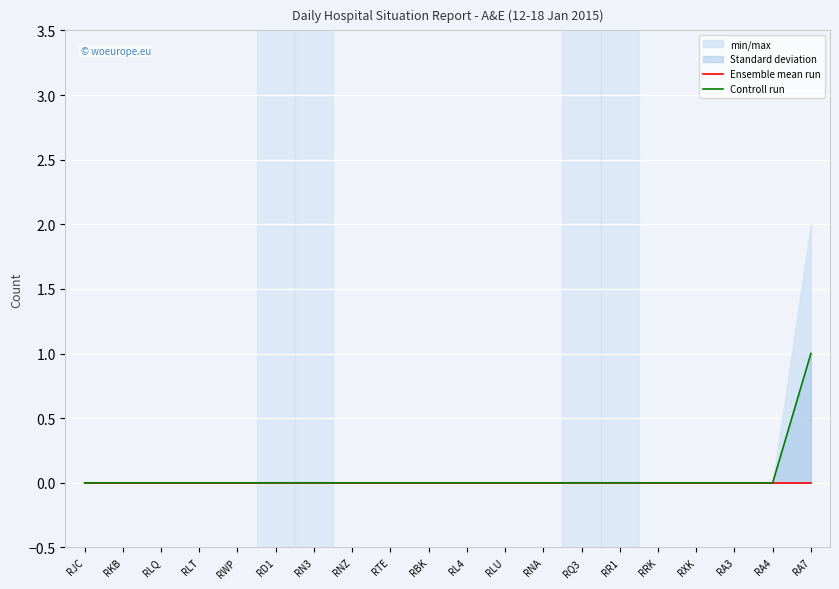

What is the greatest value displayed?

1